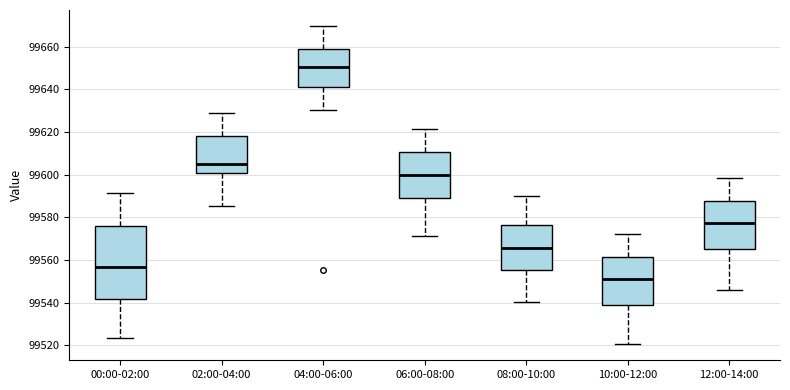

Comparing the boxes themselves (not the whiskers), which one is the tallest?

00:00-02:00